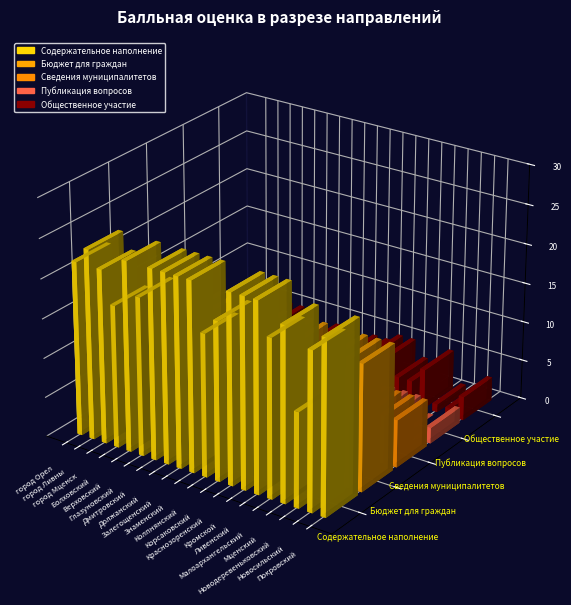

True or false: Публикация вопросов has a value of 1 at Должанский.

False